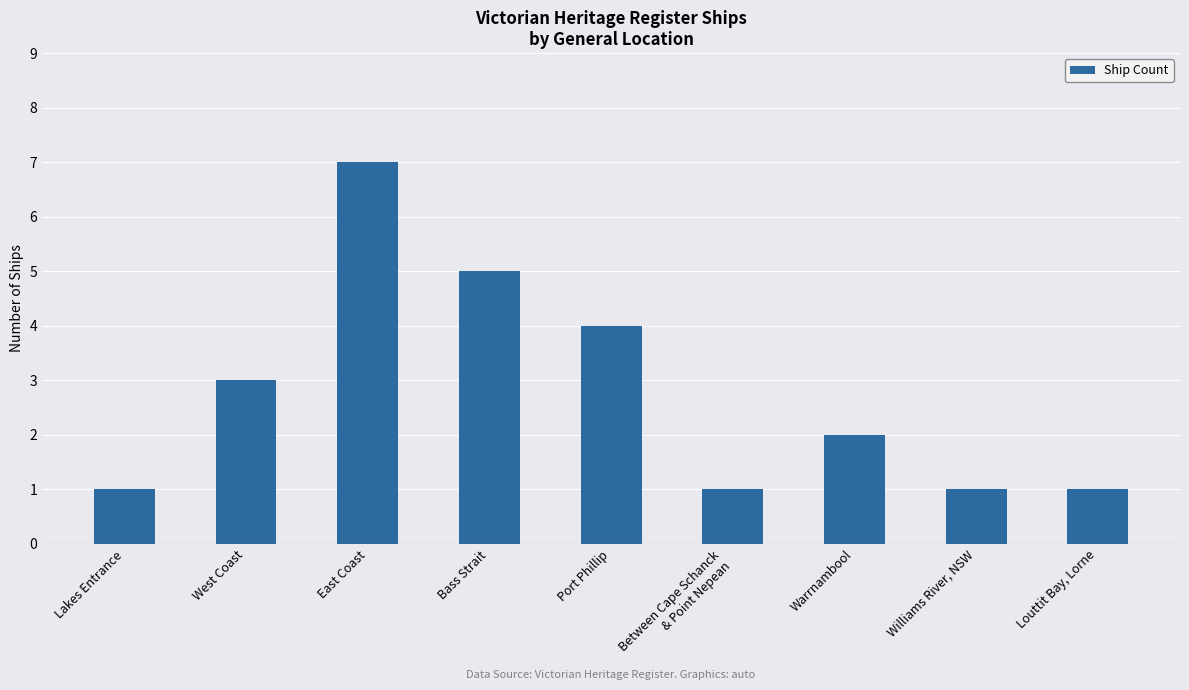

What is the label of the 4th bar from the left?

Bass Strait